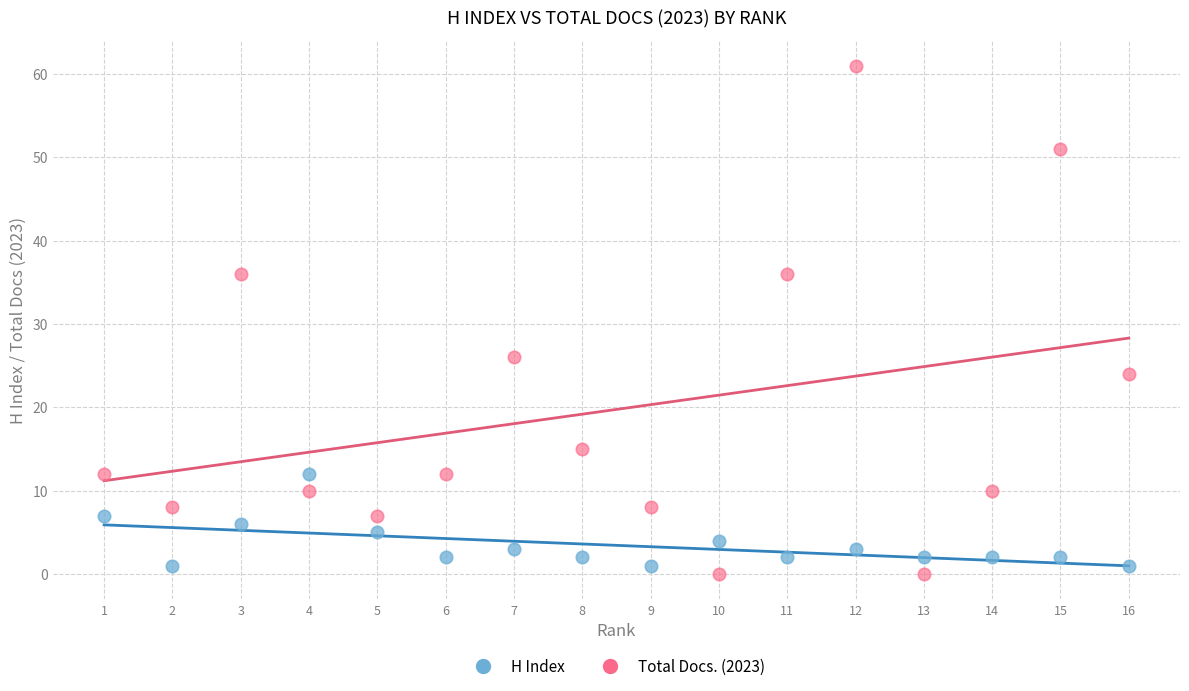

What are all the series names shown in the legend?

H Index, Total Docs. (2023)